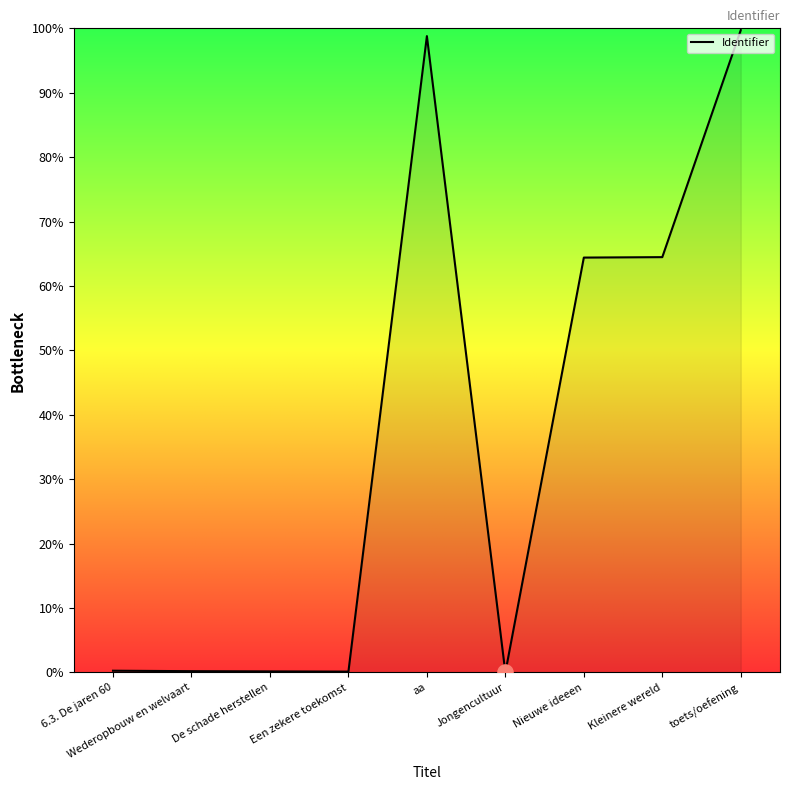

What is the change in value from De schade herstellen to toets/oefening?

+99.6